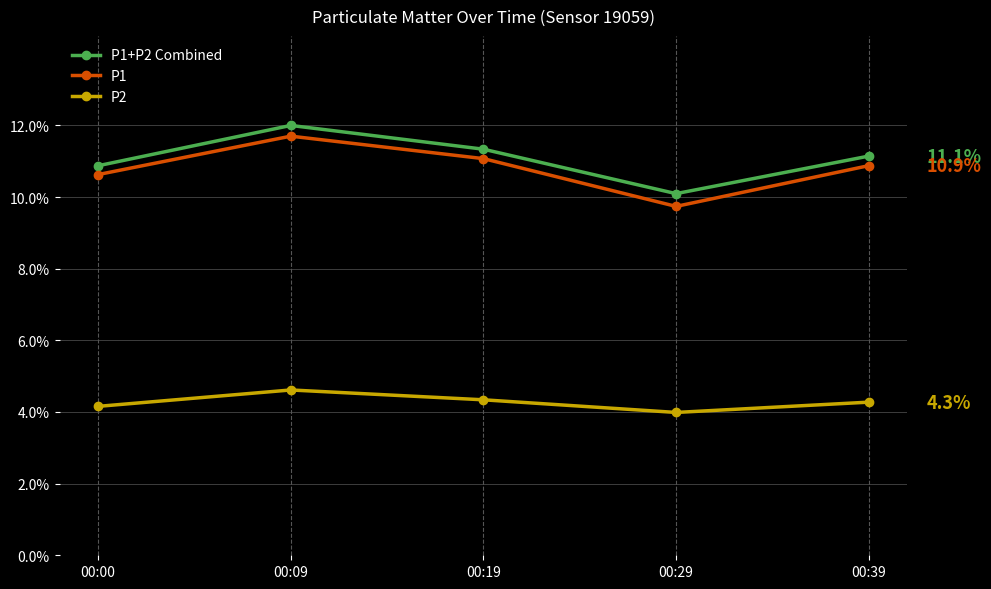

Does the chart have visible grid lines?

Yes